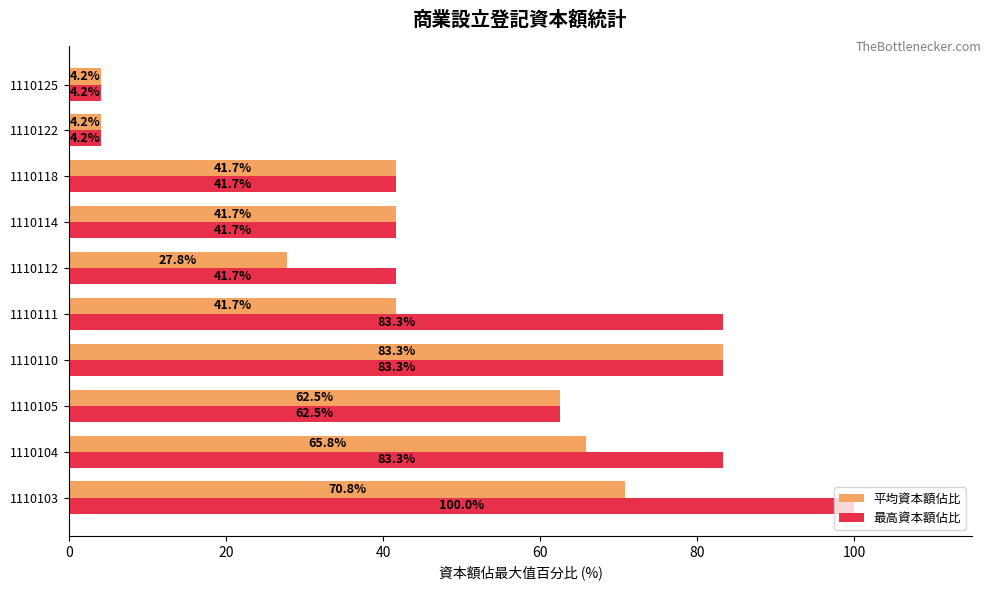

Rank the series by their average value, from highest to lowest.

最高資本額佔比, 平均資本額佔比